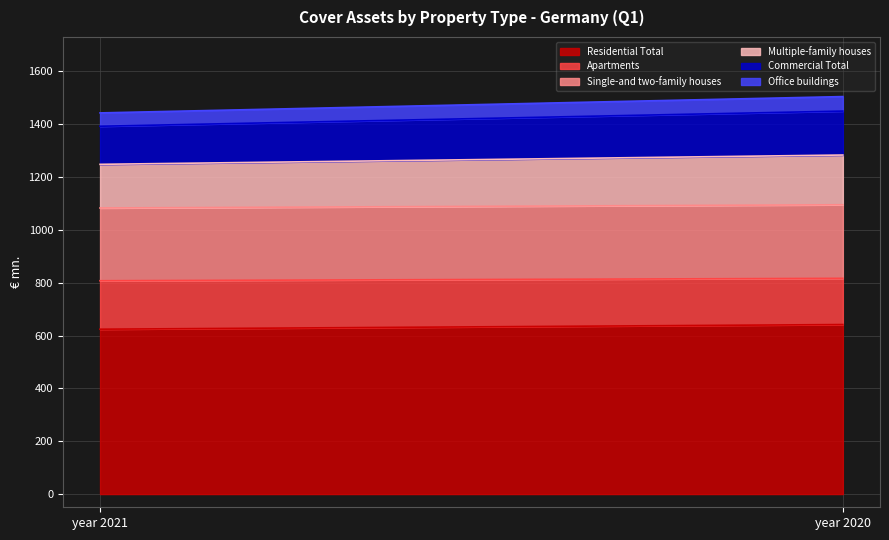

Which label corresponds to the largest value in the chart?

year 2020